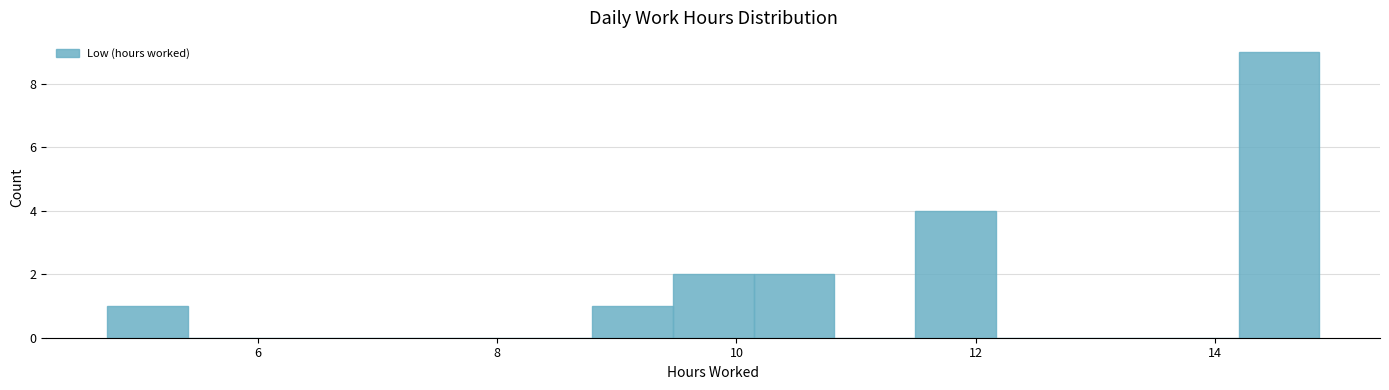

Around what value on the x-axis is the tallest bar? Give the approximate position of its centre, as read against the axis.

14.6